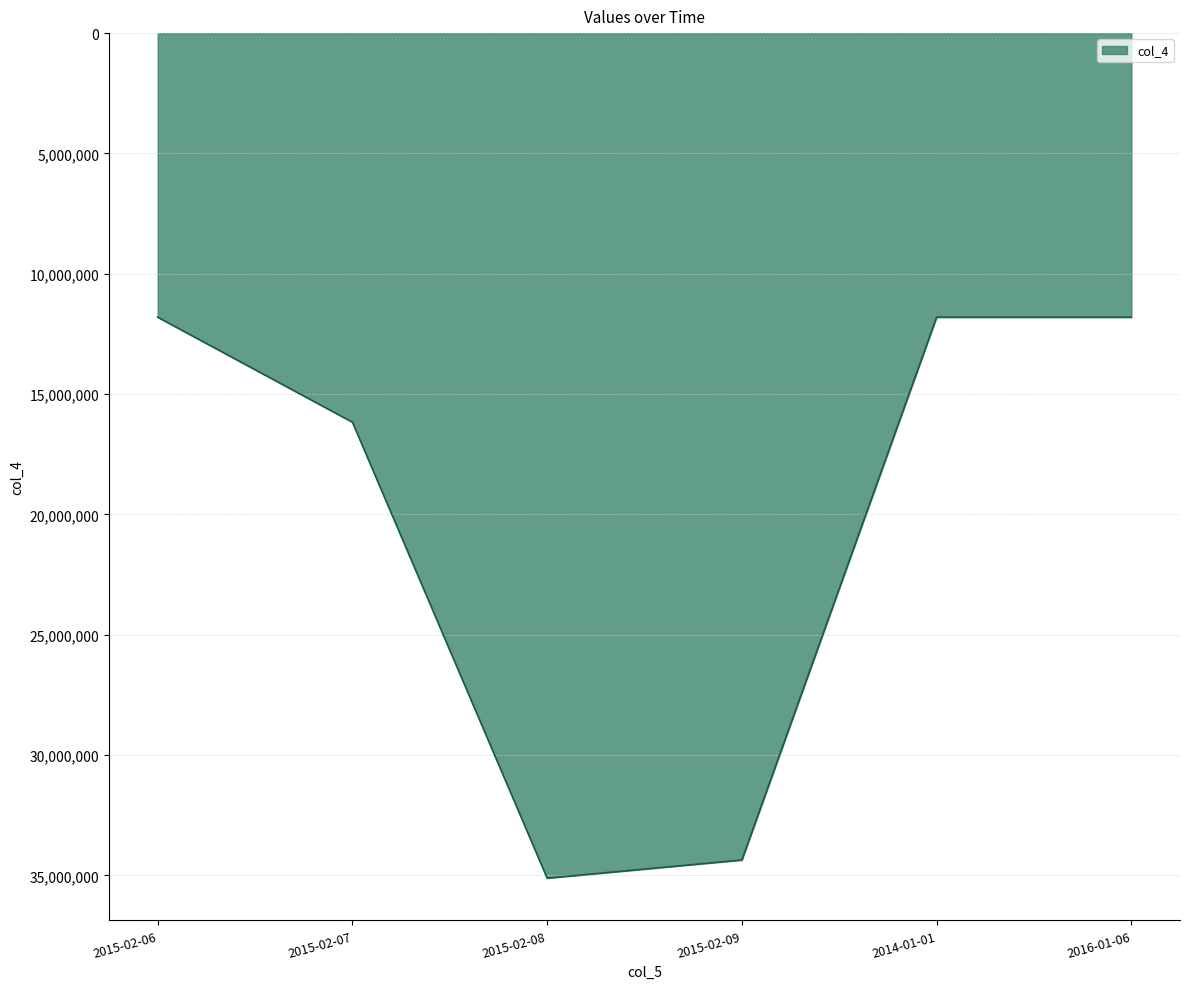

How many interior local peaks (higher than both neighbors) does the data have?

1